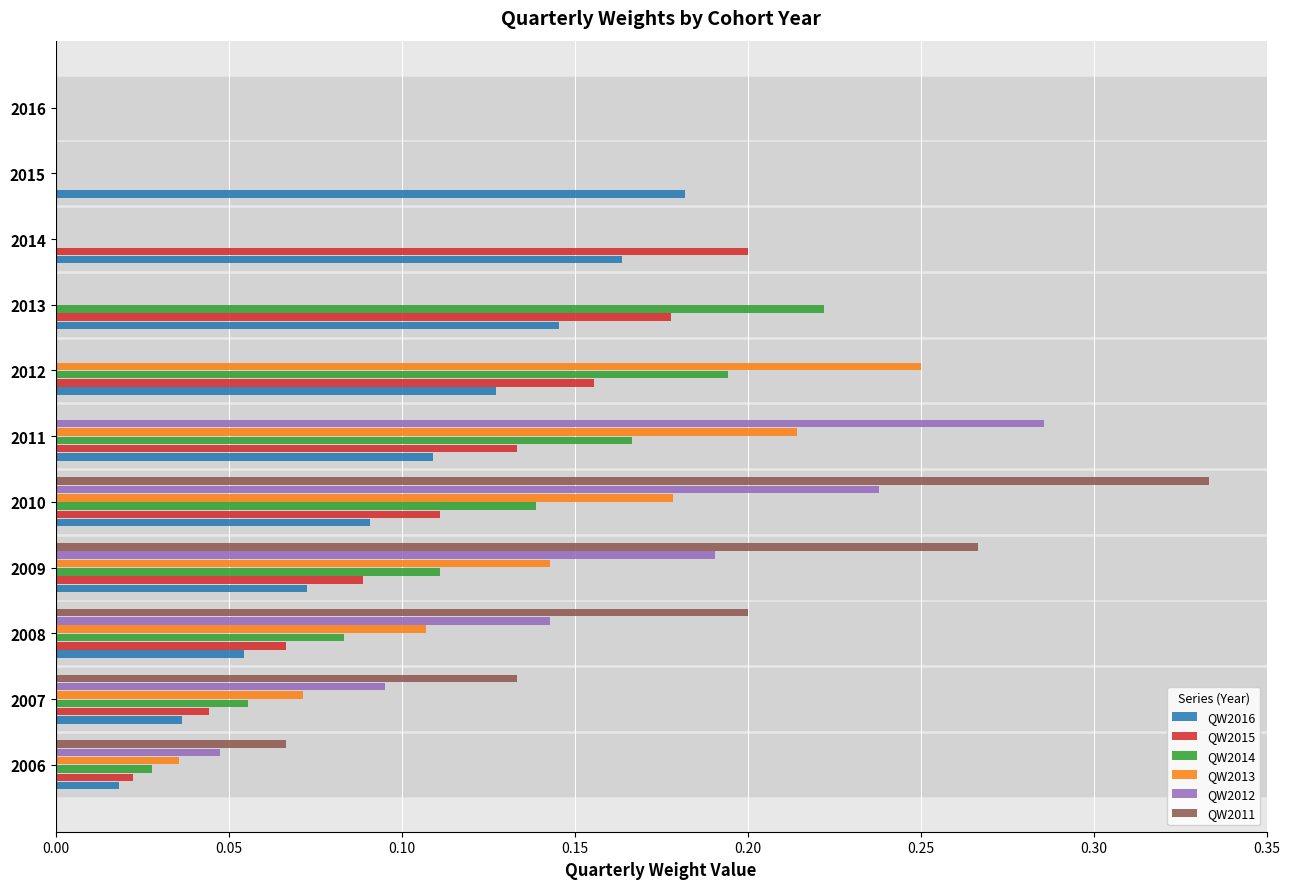

What is the sum of all QW2016 values?

1.0